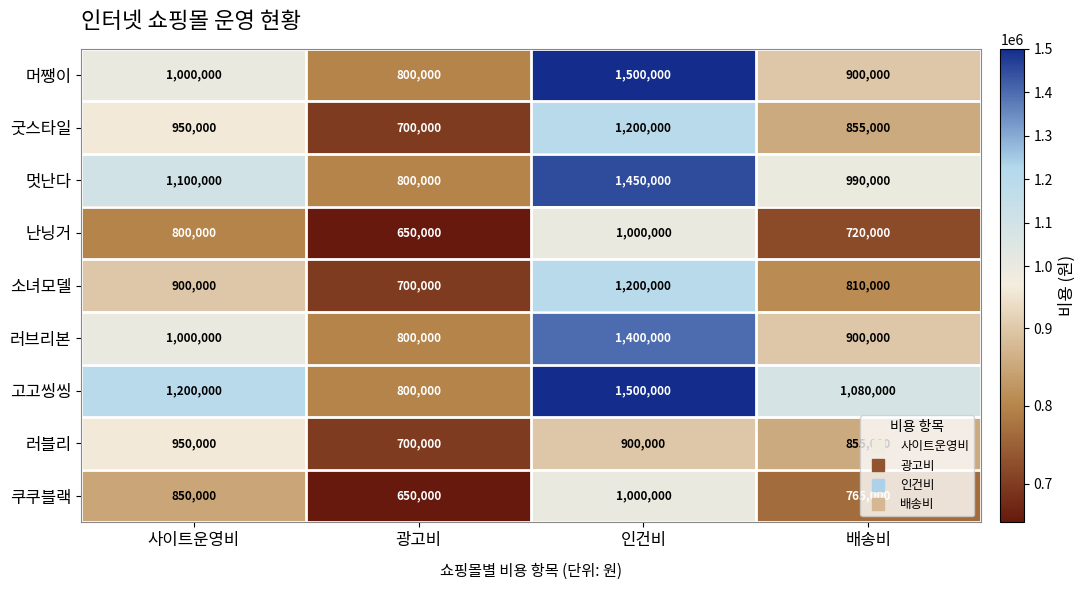

Count the 쿠쿠블랙 values in the range 765000 to 1000000.

3